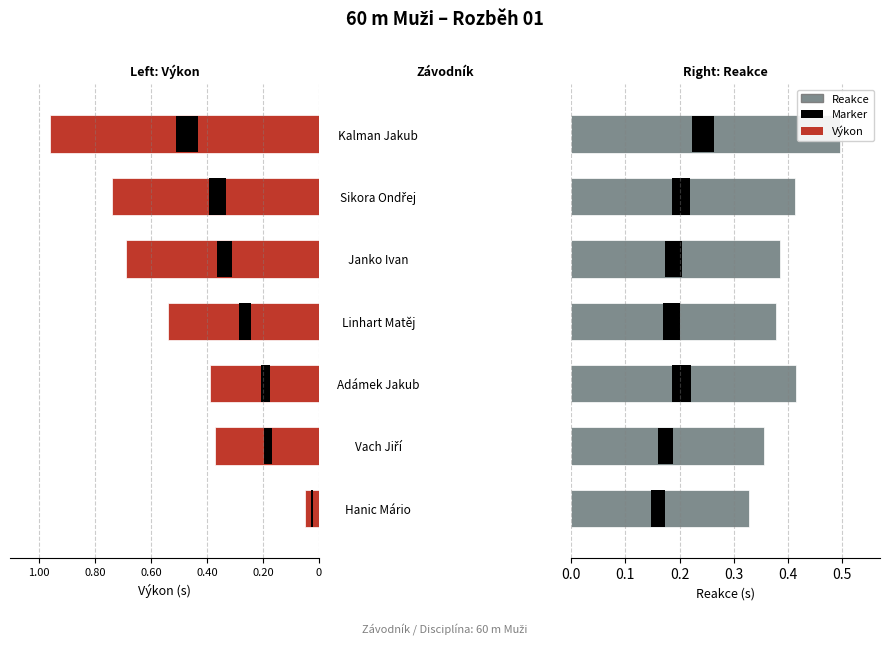

Reading left to right, extract all data points from this chart.

Výkon: -0.1	-0.4	-0.4	-0.5	-0.7	-0.7	-1.0
Reakce: 0.3	0.4	0.4	0.4	0.4	0.4	0.5